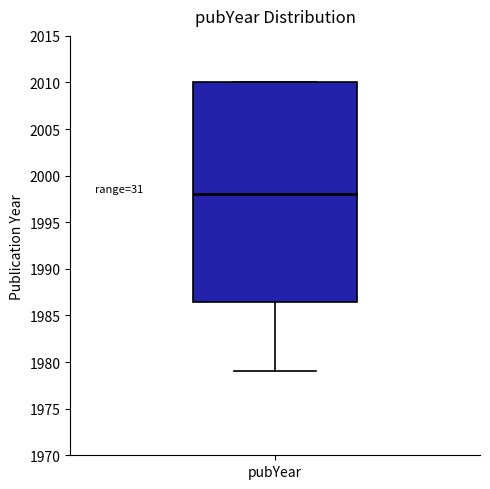

Where is the upper edge of the box for pubYear on the y-axis? The values are not printed on the chart, so give them approximately, as read against the axis.

2010.0